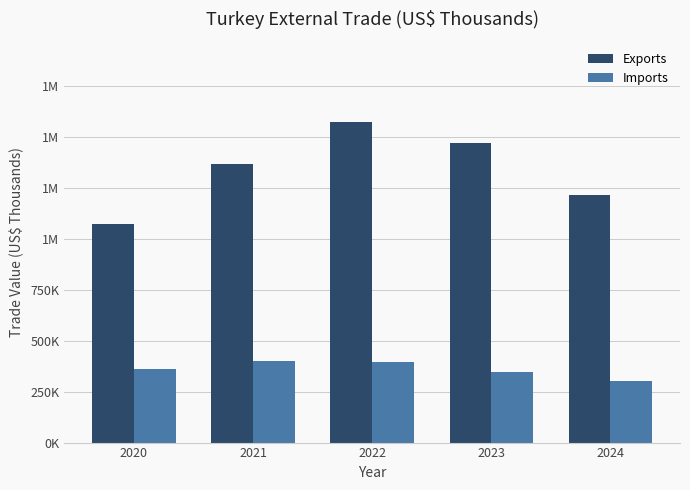

What is the value of the Exports bar at the 3rd from the left?

1575412